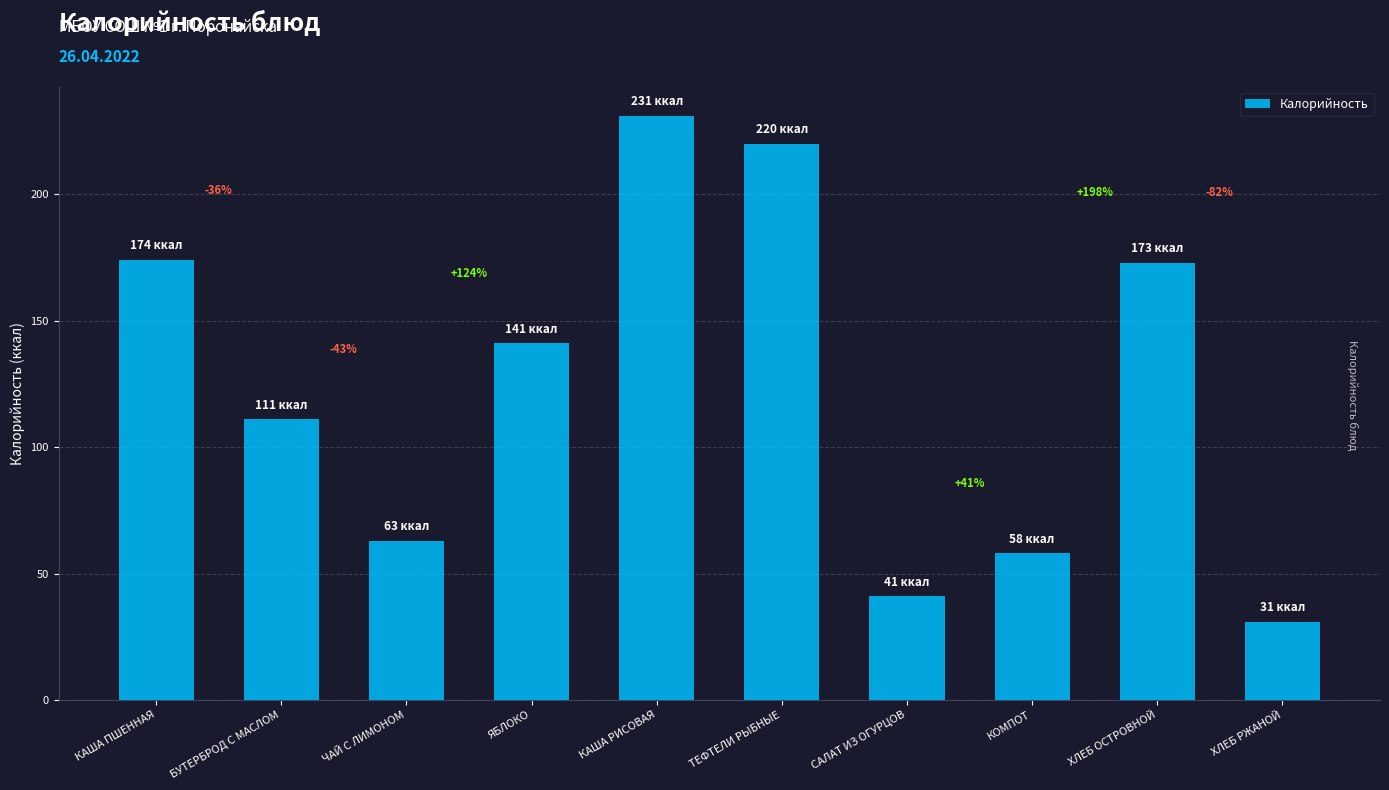

How many bars are there in total?

10